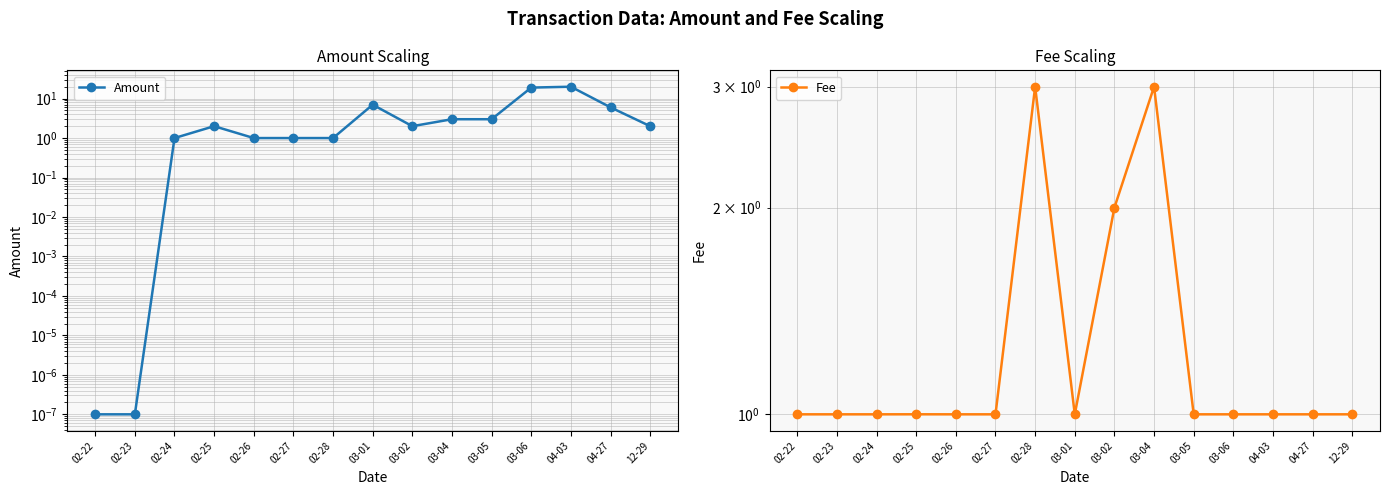

At which category does Fee reach its first local peak?

02-25